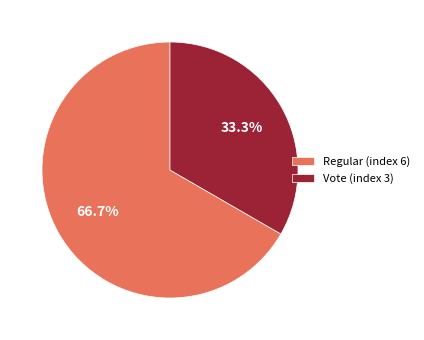

True or false: Vote (index 3) accounts for 33% of the total.

True